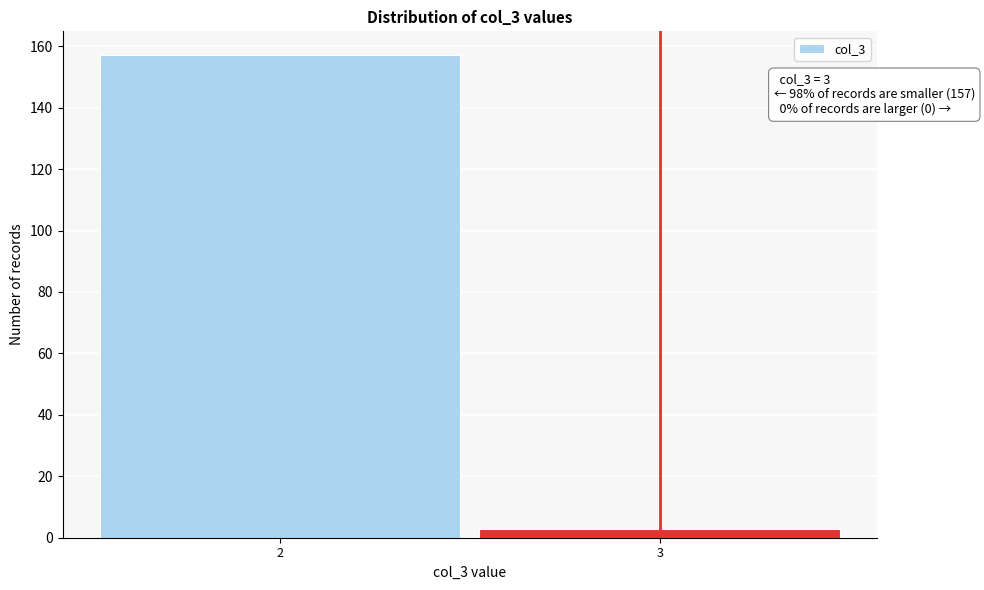

Reading right to left, what are all the values shown in this chart?

3	157